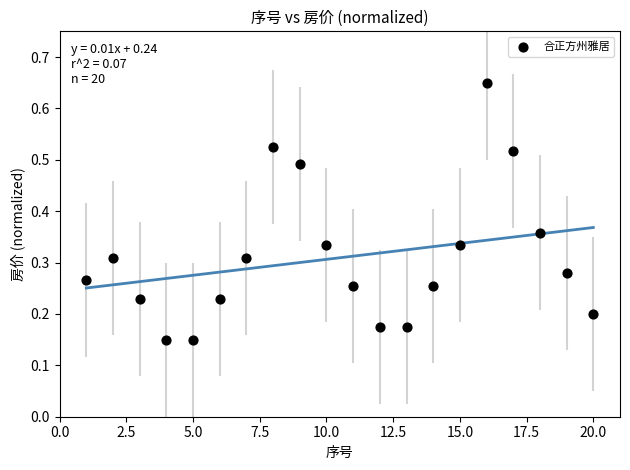

What is the range of X values (max minus min)?

19.0